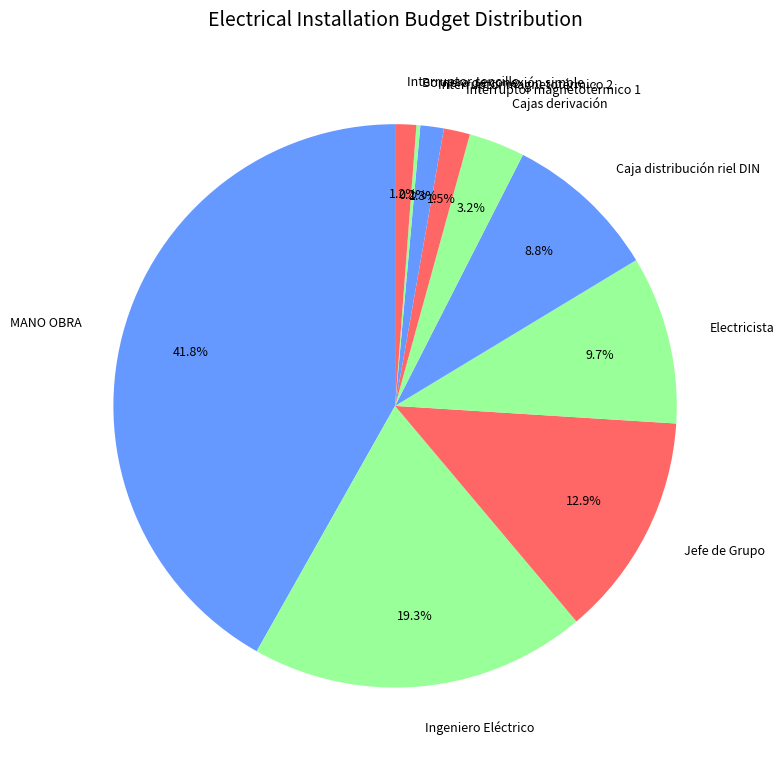

Between Caja distribución riel DIN and Interruptor magnetotérmico 1, which is larger?

Caja distribución riel DIN